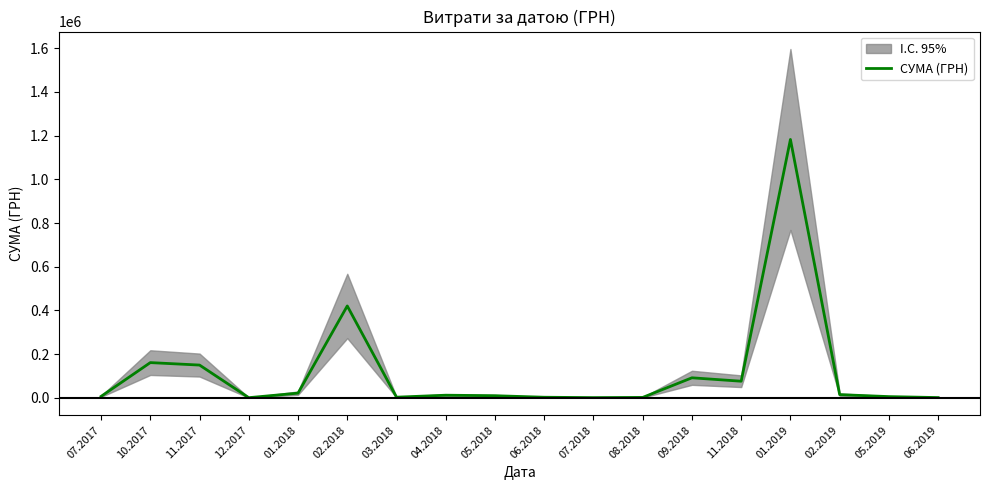

Rank the categories by value from lowest to highest.

12.2017, 07.2018, 06.2019, 08.2018, 06.2018, 03.2018, 05.2019, 07.2017, 05.2018, 04.2018, 02.2019, 01.2018, 11.2018, 09.2018, 11.2017, 10.2017, 02.2018, 01.2019